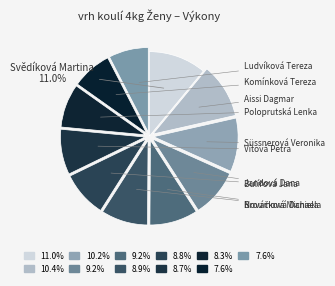

To the nearest percent, what is the average slice percentage?

9%